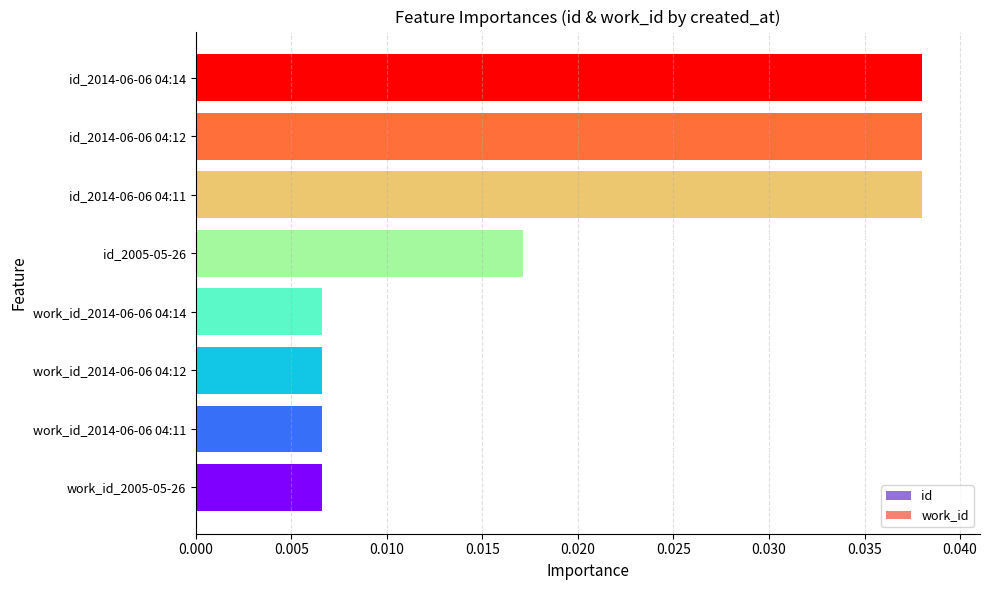

Which has a higher value, work_id_2014-06-06 04:12 or id_2014-06-06 04:14?

id_2014-06-06 04:14